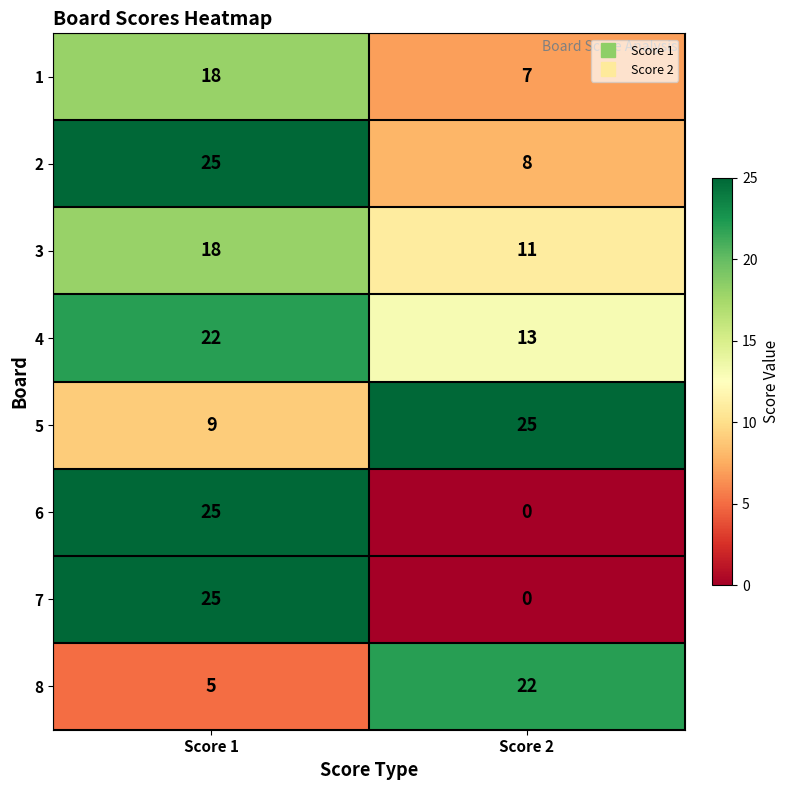

True or false: 1 has a value of 18 at Score 1.

True